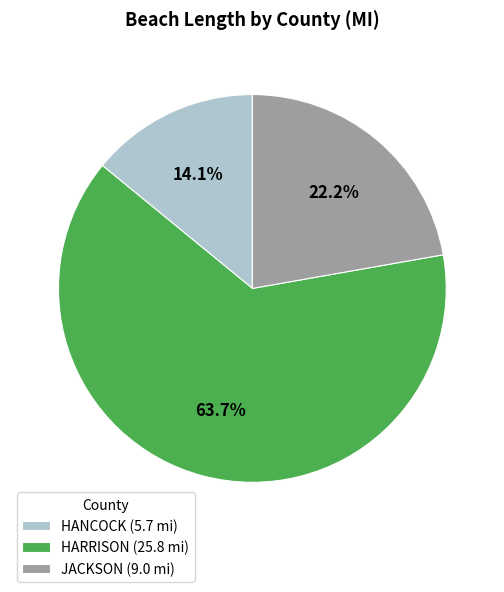

What percentage is NOT represented by JACKSON?

77.8%